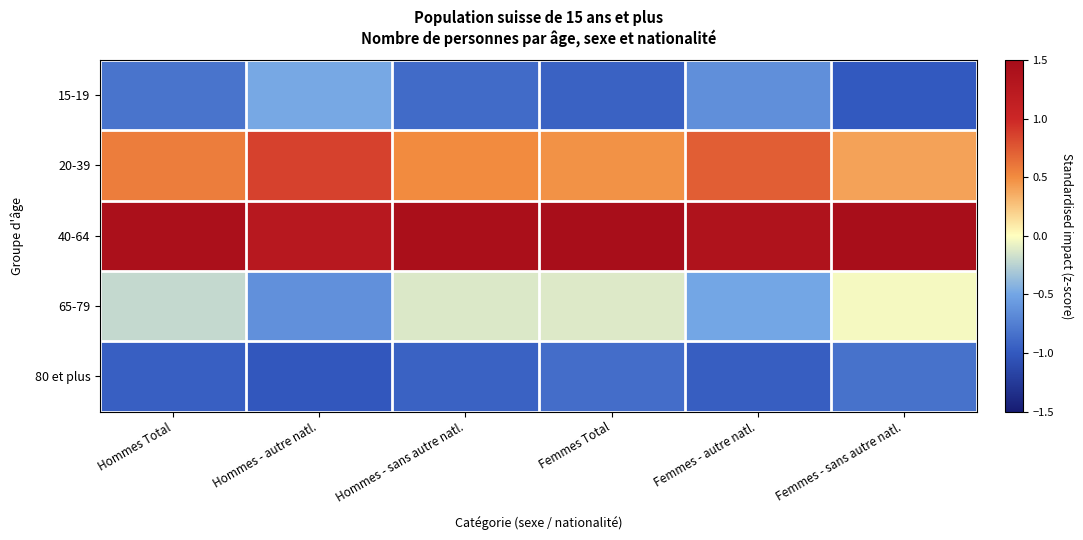

Reading left to right, extract all data points from this chart.

15-19: Hommes Total=-0.8	Hommes - autre natl.=-0.5	Hommes - sans autre natl.=-0.9	Femmes Total=-0.9	Femmes - autre natl.=-0.6	Femmes - sans autre natl.=-1.0
20-39: Hommes Total=0.6	Hommes - autre natl.=0.9	Hommes - sans autre natl.=0.5	Femmes Total=0.5	Femmes - autre natl.=0.7	Femmes - sans autre natl.=0.4
40-64: Hommes Total=1.4	Hommes - autre natl.=1.3	Hommes - sans autre natl.=1.4	Femmes Total=1.5	Femmes - autre natl.=1.4	Femmes - sans autre natl.=1.5
65-79: Hommes Total=-0.2	Hommes - autre natl.=-0.6	Hommes - sans autre natl.=-0.1	Femmes Total=-0.1	Femmes - autre natl.=-0.5	Femmes - sans autre natl.=-0.0
80 et plus: Hommes Total=-1.0	Hommes - autre natl.=-1.0	Hommes - sans autre natl.=-0.9	Femmes Total=-0.9	Femmes - autre natl.=-1.0	Femmes - sans autre natl.=-0.8